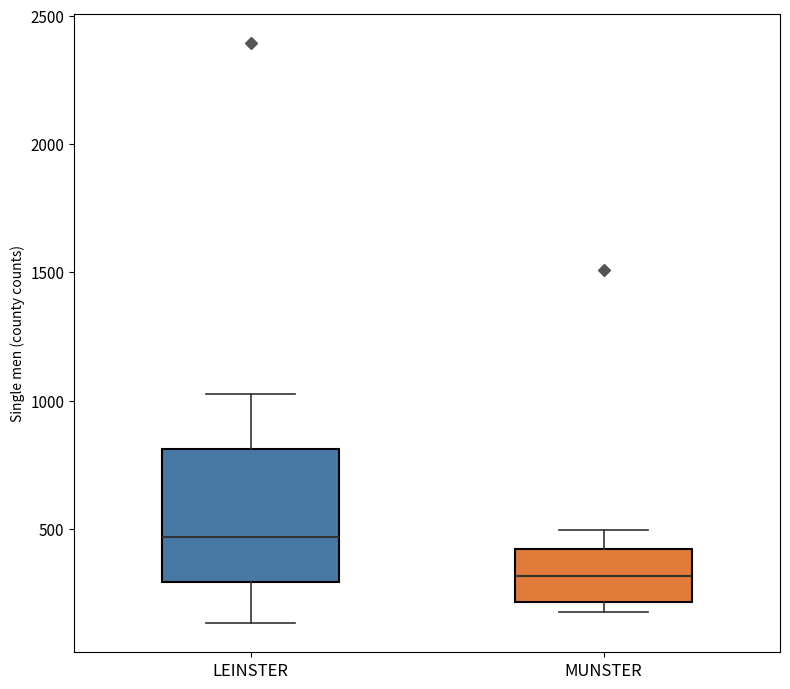

Which box is the tallest, from its lower edge to its upper edge?

LEINSTER